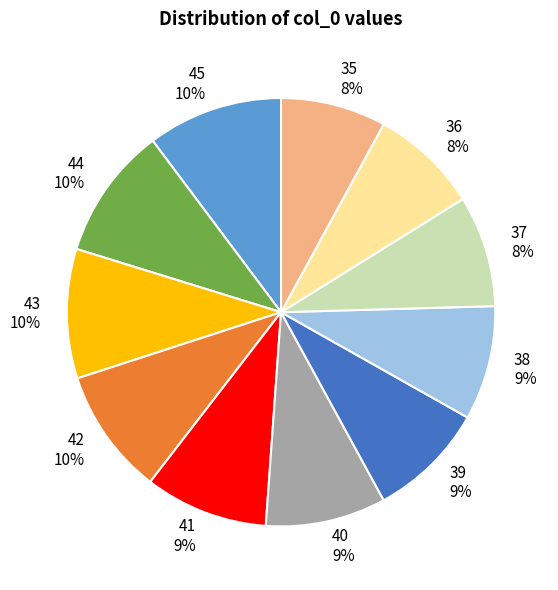

Does any single category account for the majority?

No